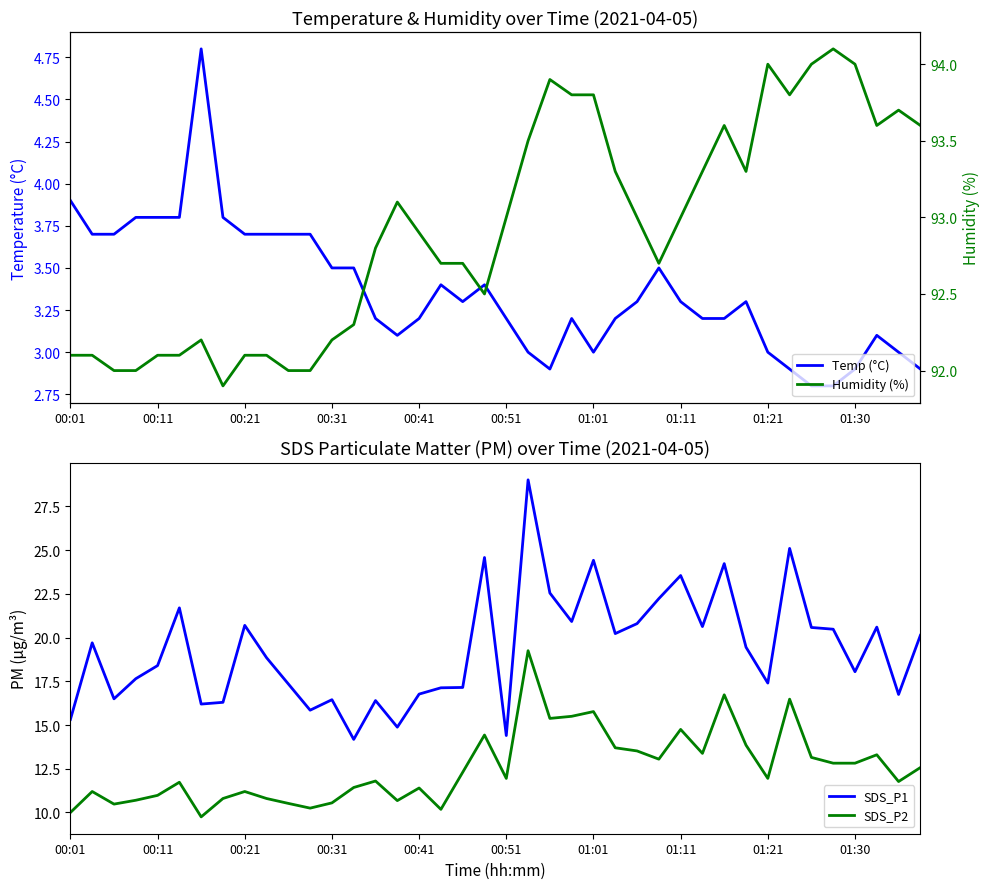

At how many categories does at least one series exceed 15?

40